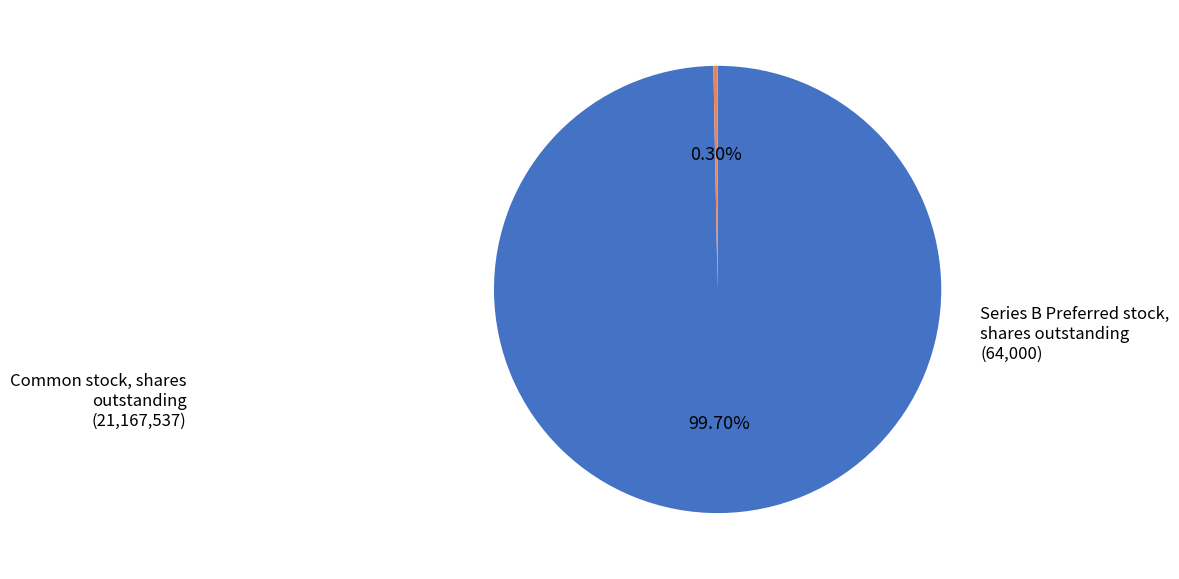

How many slices are in this pie chart?

2